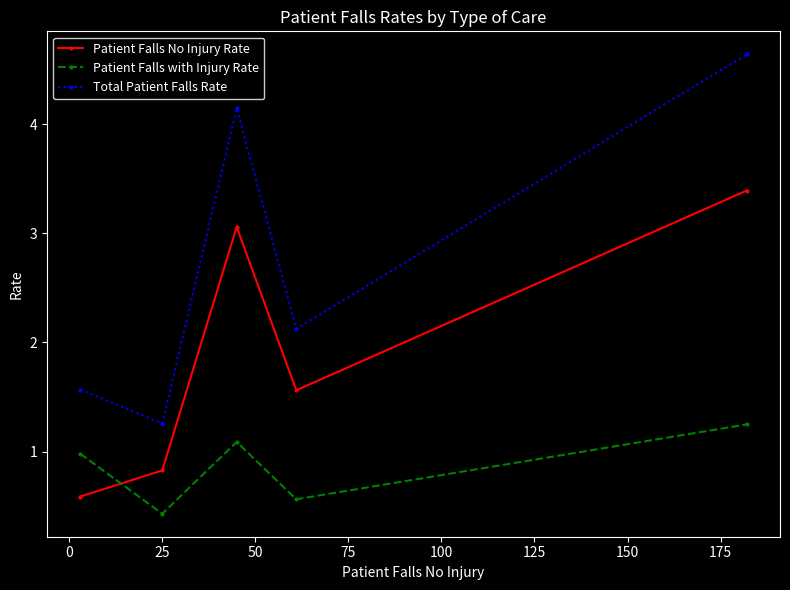

What is the difference between the maximum and minimum values in the Total Patient Falls Rate series?

3.4